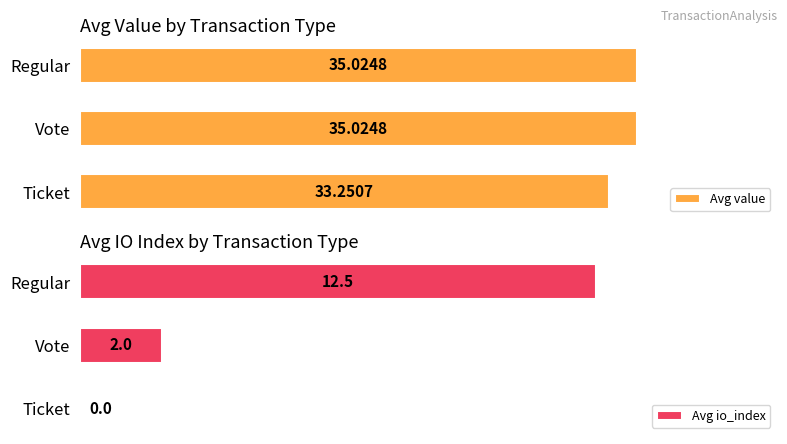

Count the number of categories in the chart.

3